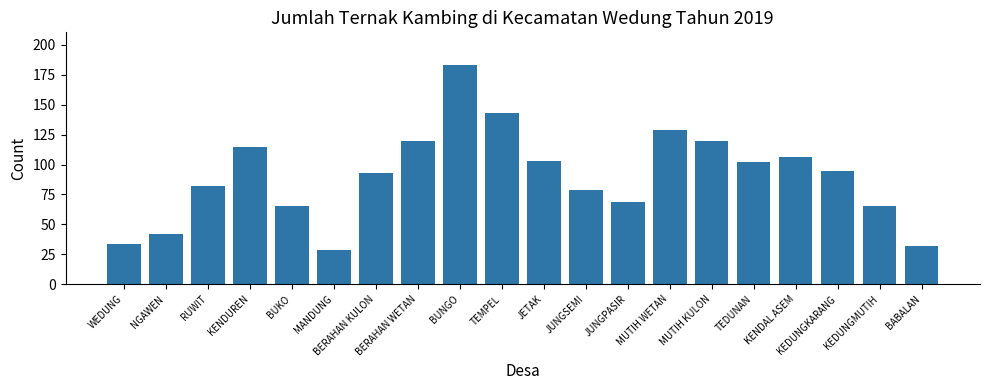

At which label is the value closest to 106?

KENDAL ASEM